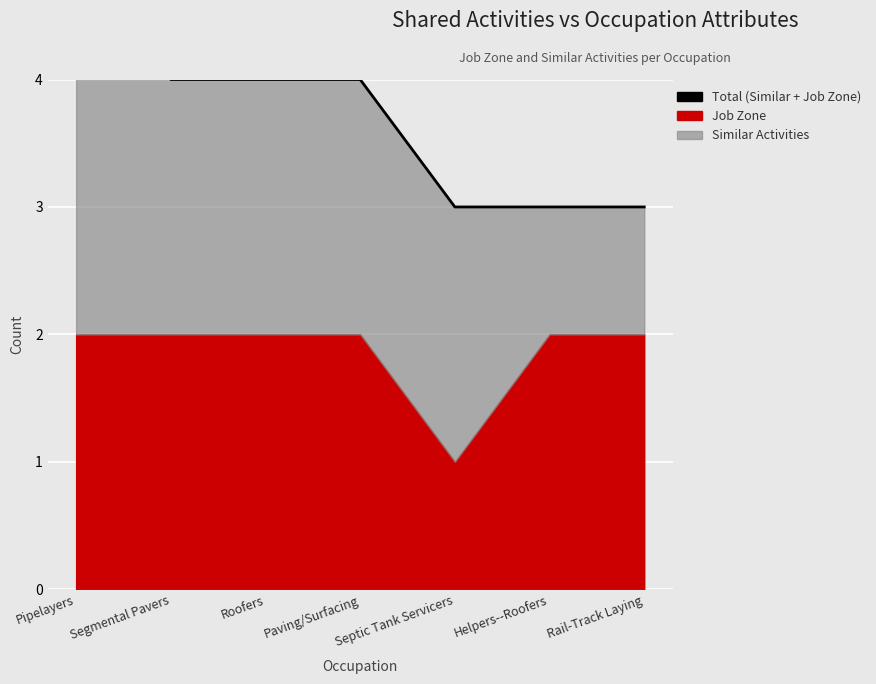

Rank the categories by value from highest to lowest.

Pipelayers, Segmental Pavers, Roofers, Paving/Surfacing, Septic Tank Servicers, Helpers--Roofers, Rail-Track Laying